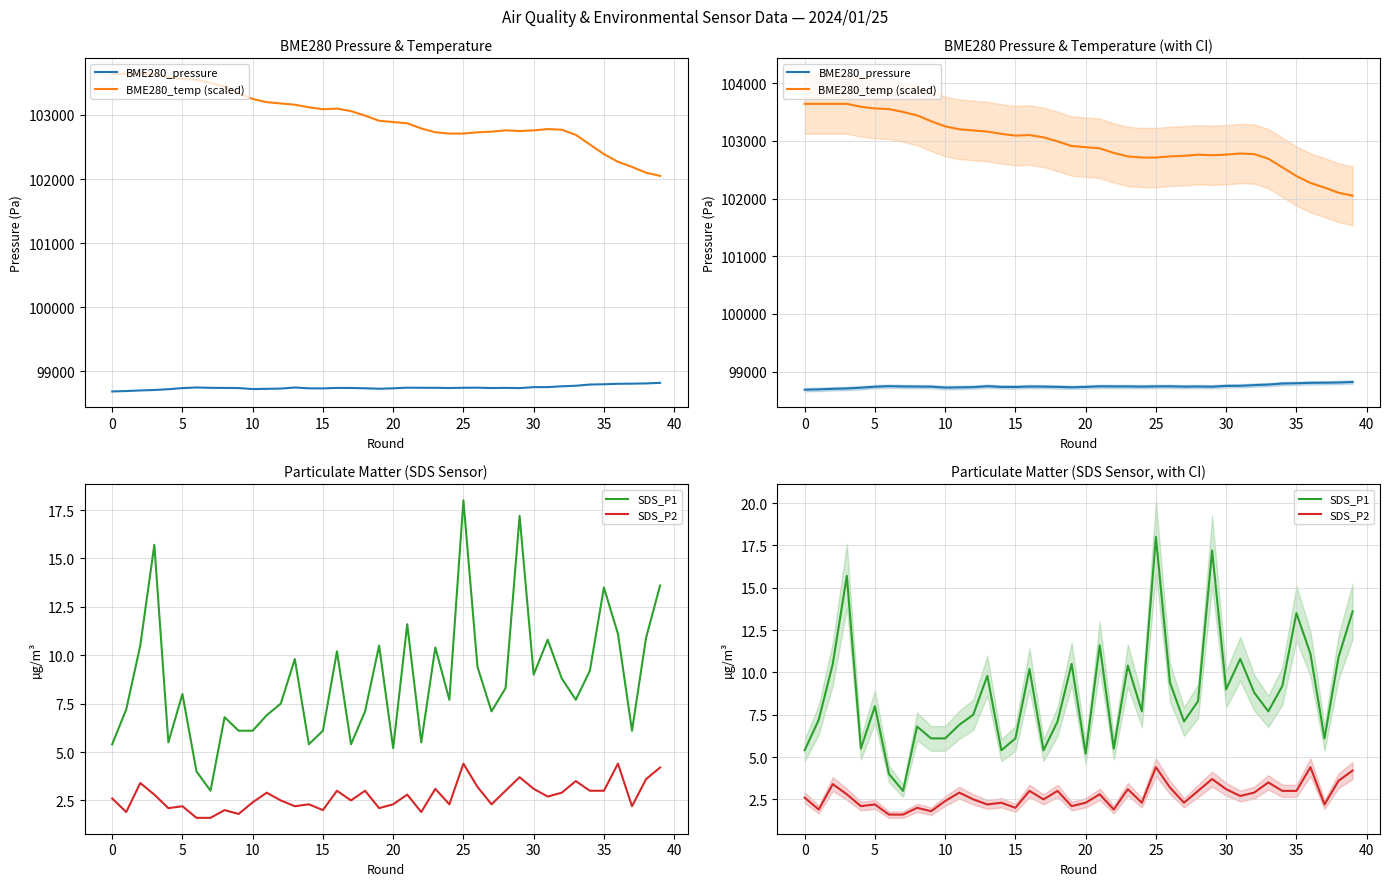

What is the smallest value displayed?

1.6